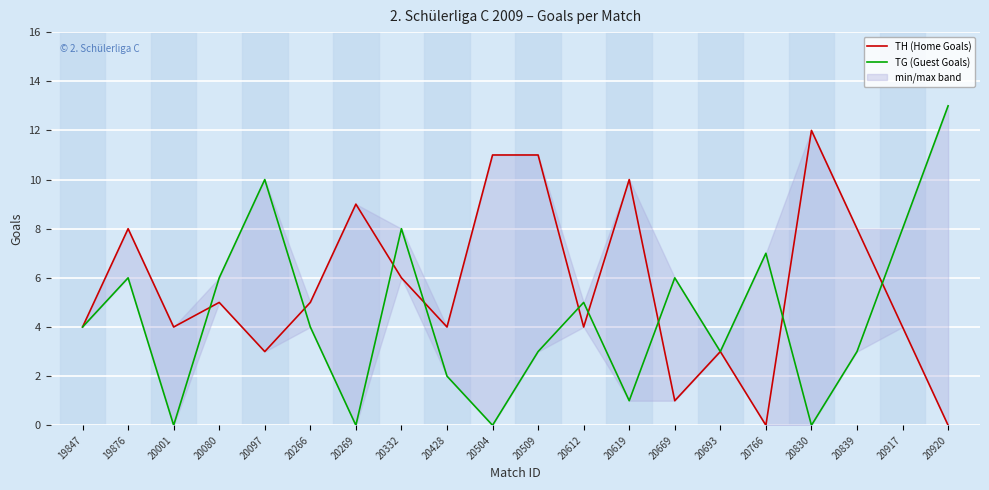

How many intersections are there between TH (Home Goals) and TG (Guest Goals)?

9